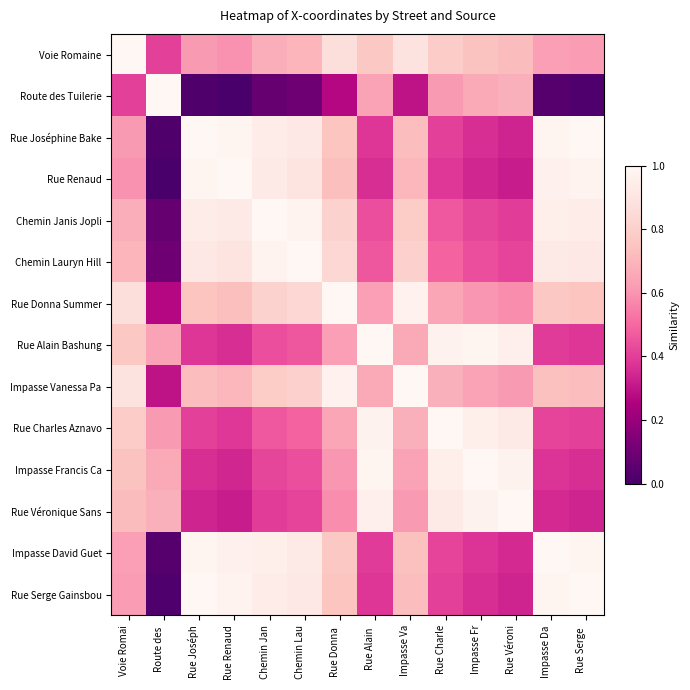

Which label corresponds to the smallest value in the chart?

Rue Renaud